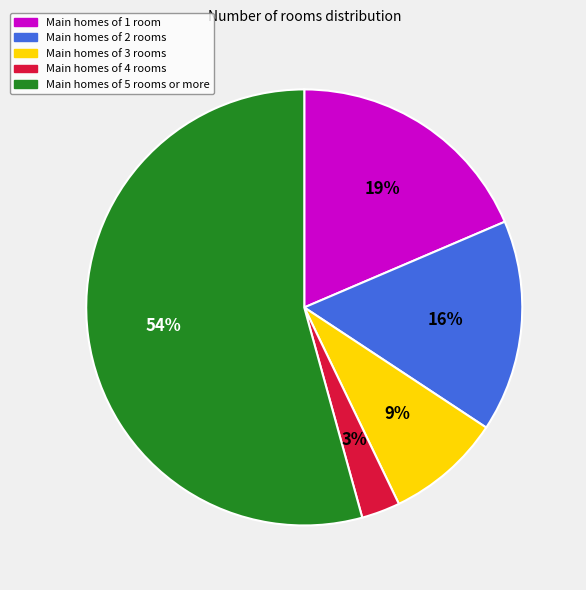

Which has a higher value, Main homes of 2 rooms or Main homes of 5 rooms or more?

Main homes of 5 rooms or more